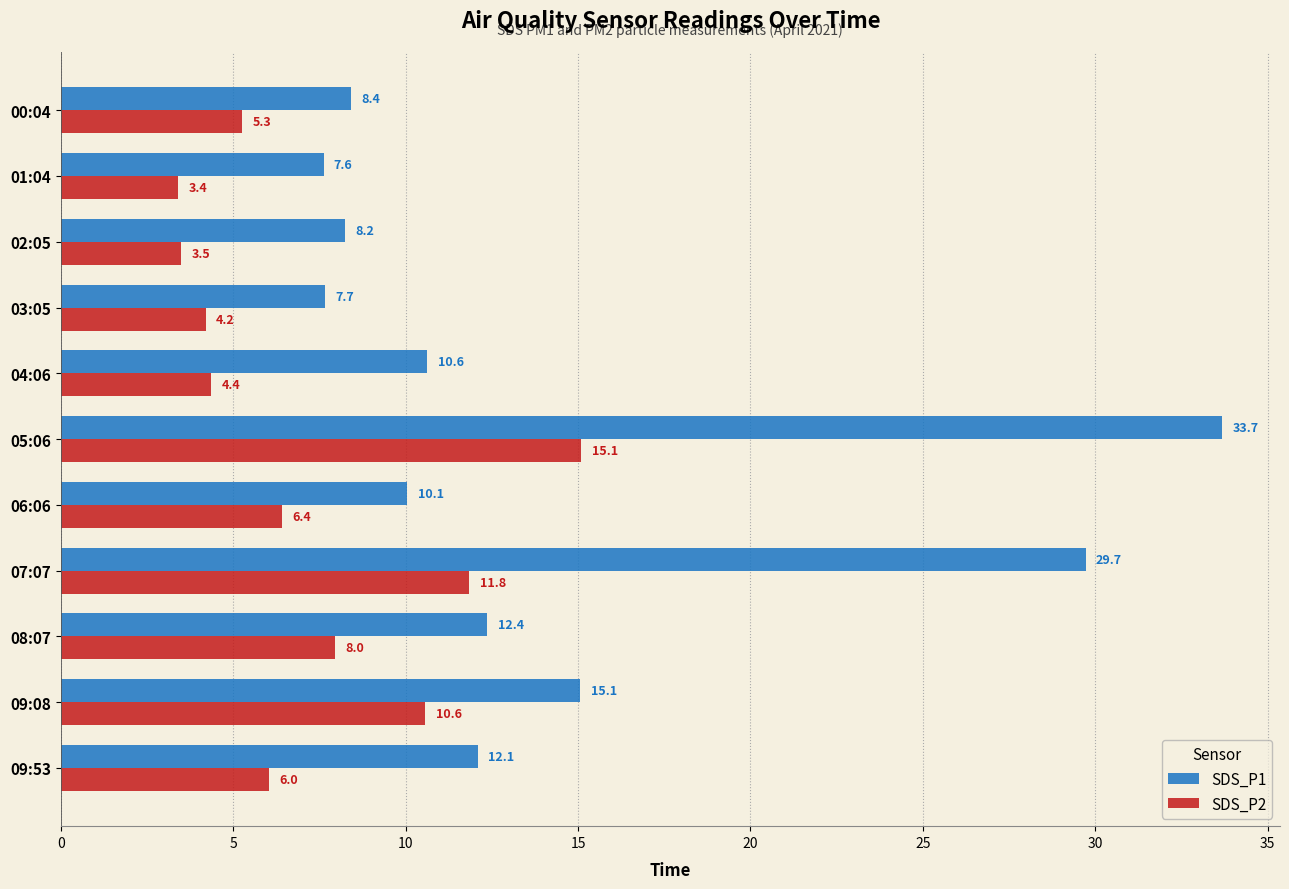

What is the lowest value of the SDS_P1 series?

7.6